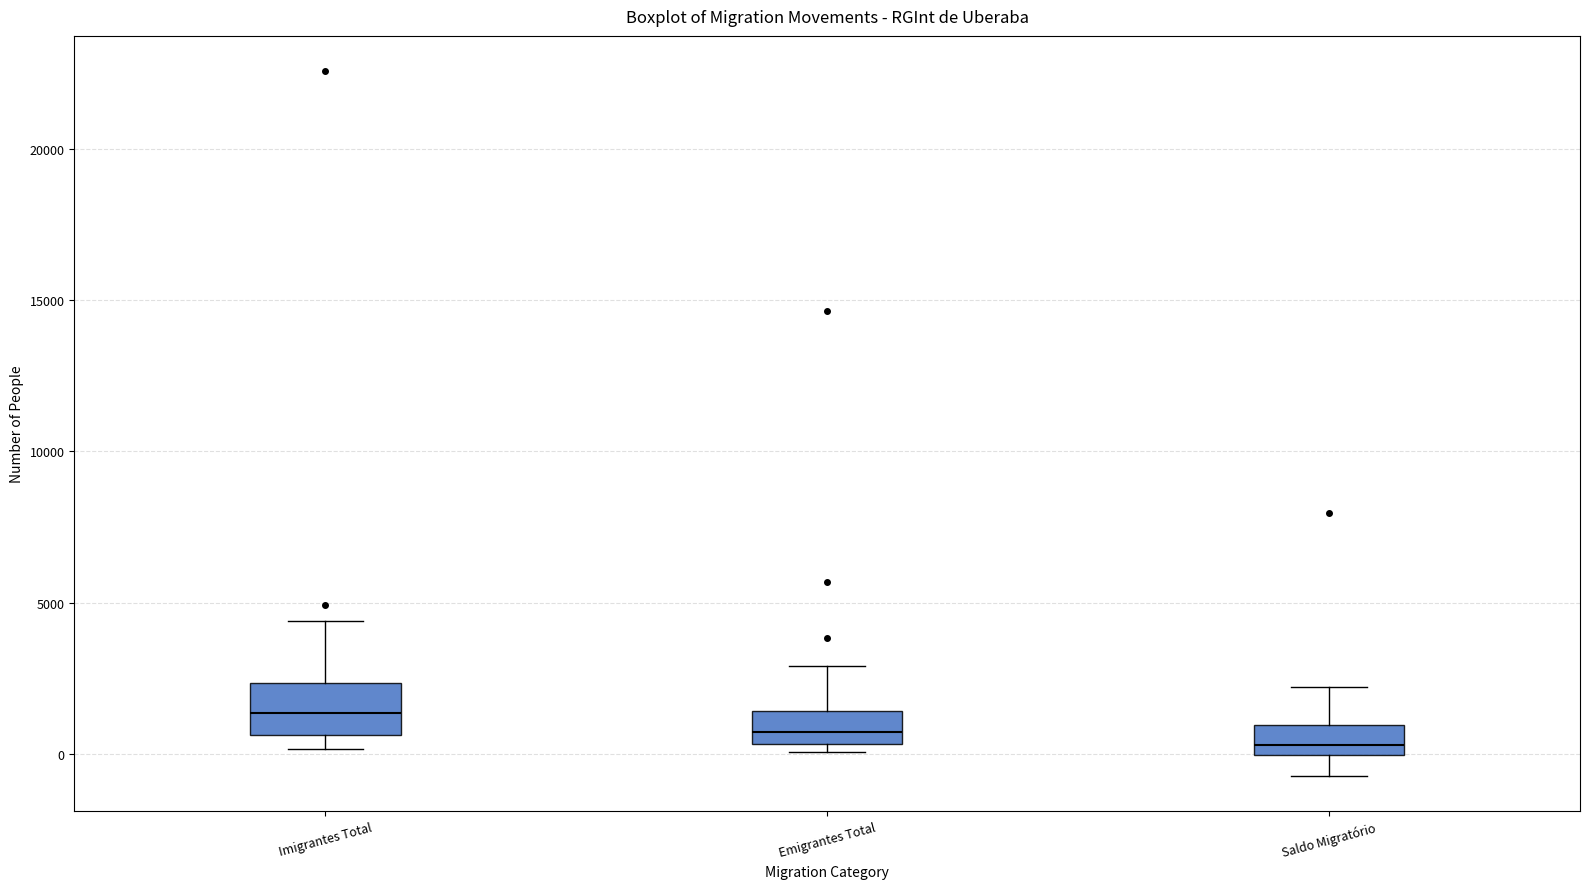

Reading left to right, read every box against the y-axis: the position of its median line, the range the box covers, and the ends of its whiskers. The values are not printed on the chart, so give them approximately, as read against the axis.

Imigrantes Total: median 1500, box 500 to 2500, whiskers 0 to 4500
Emigrantes Total: median 500 (inside the box), box 500 to 1500, whiskers 0 to 3000
Saldo Migratório: median 500, box 0 to 1000, whiskers -500 to 2000